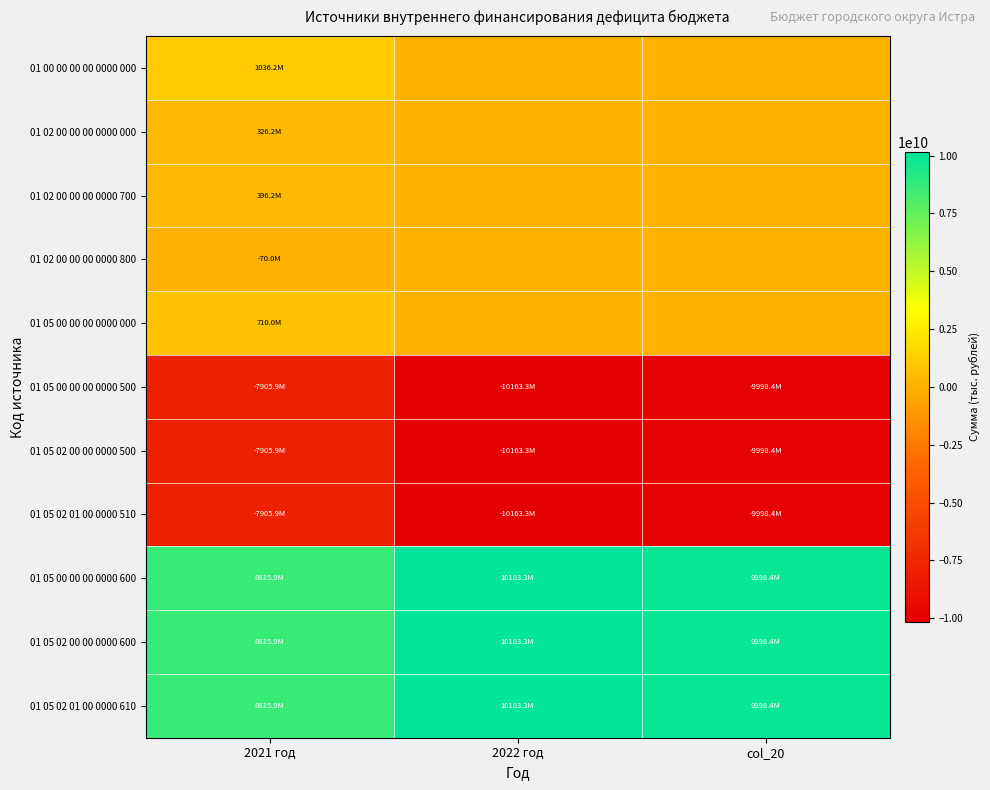

Reading left to right, transcribe all the data shown in this chart.

01 00 00 00 00 0000 000: 2021 год=1036172600.0	2022 год=0.0	col_20=0.0
01 02 00 00 00 0000 000: 2021 год=326208200.0	2022 год=0.0	col_20=0.0
01 02 00 00 00 0000 700: 2021 год=396208200.0	2022 год=0.0	col_20=0.0
01 02 00 00 00 0000 800: 2021 год=-70000000.0	2022 год=0.0	col_20=0.0
01 05 00 00 00 0000 000: 2021 год=709964400.0	2022 год=0.0	col_20=0.0
01 05 00 00 00 0000 500: 2021 год=-7905912741.8	2022 год=-10163259585.6	col_20=-9998416238.6
01 05 02 00 00 0000 500: 2021 год=-7905912741.8	2022 год=-10163259585.6	col_20=-9998416238.6
01 05 02 01 00 0000 510: 2021 год=-7905912741.8	2022 год=-10163259585.6	col_20=-9998416238.6
01 05 00 00 00 0000 600: 2021 год=8615877141.8	2022 год=10163259585.6	col_20=9998416238.6
01 05 02 00 00 0000 600: 2021 год=8615877141.8	2022 год=10163259585.6	col_20=9998416238.6
01 05 02 01 00 0000 610: 2021 год=8615877141.8	2022 год=10163259585.6	col_20=9998416238.6